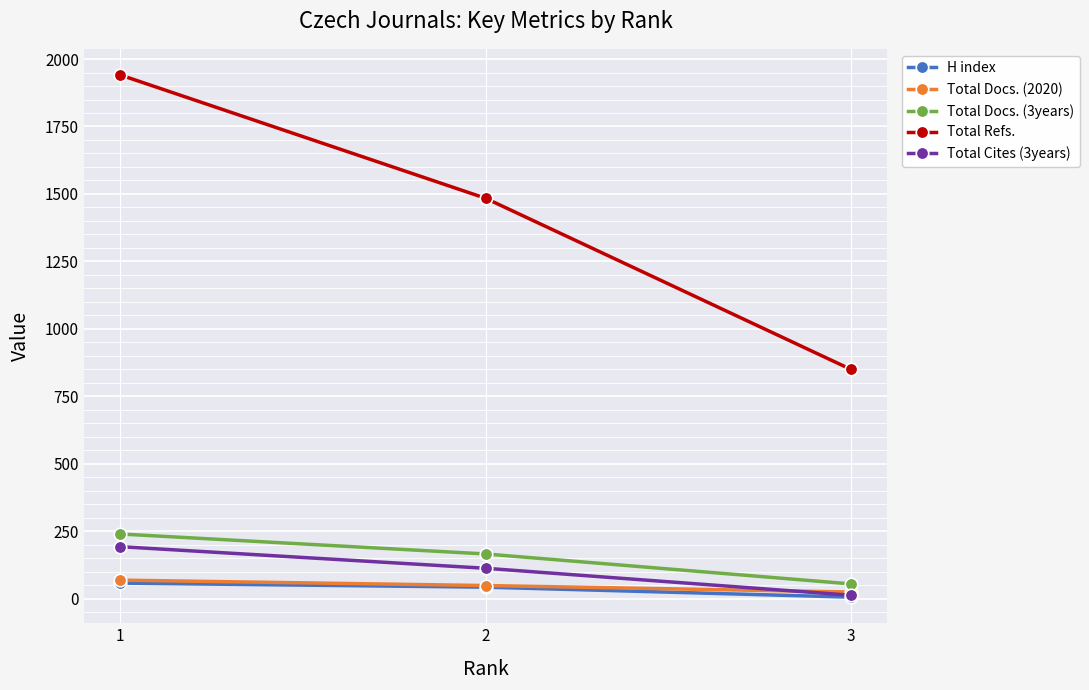

What is the average value of the Total Docs. (3years) series?

154